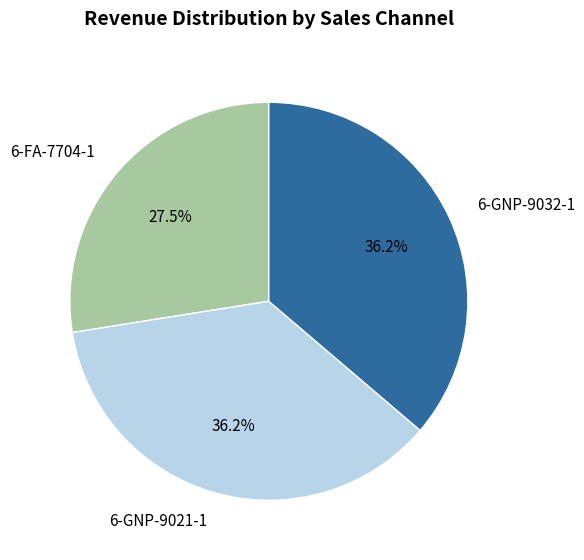

Does 6-GNP-9032-1 represent more than half of the total?

No